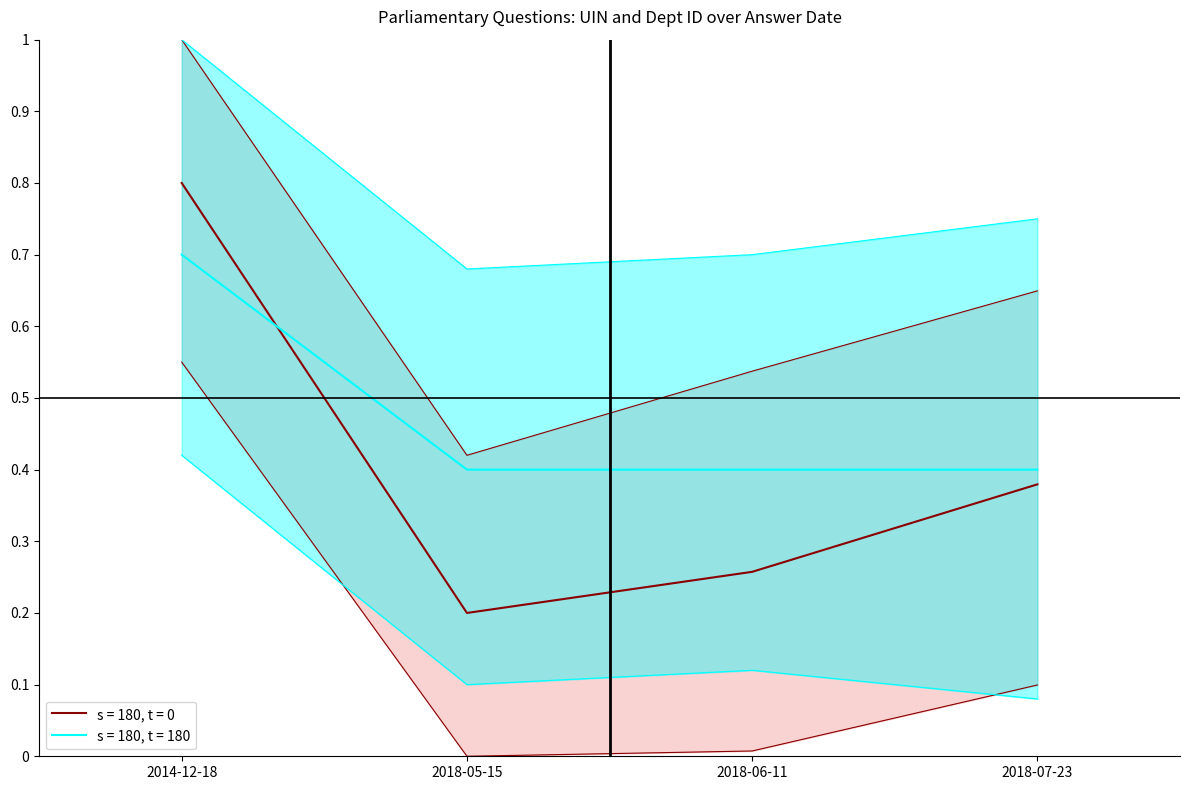

Which series changed the most between 2014-12-18 and 2018-06-11?

s = 180, t = 0 (uin)